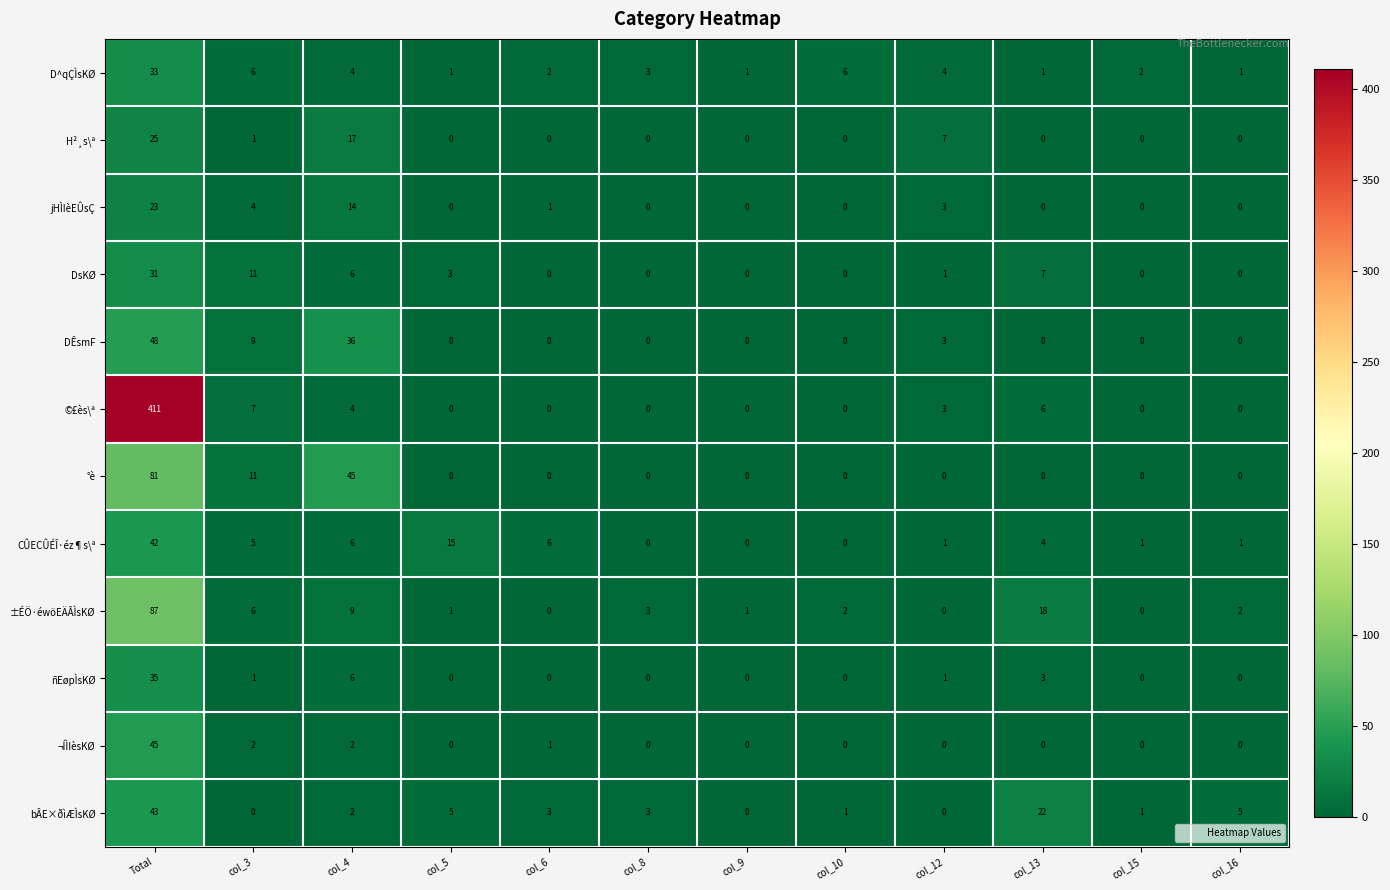

Which series changed the most between col_4 and col_10?

°è